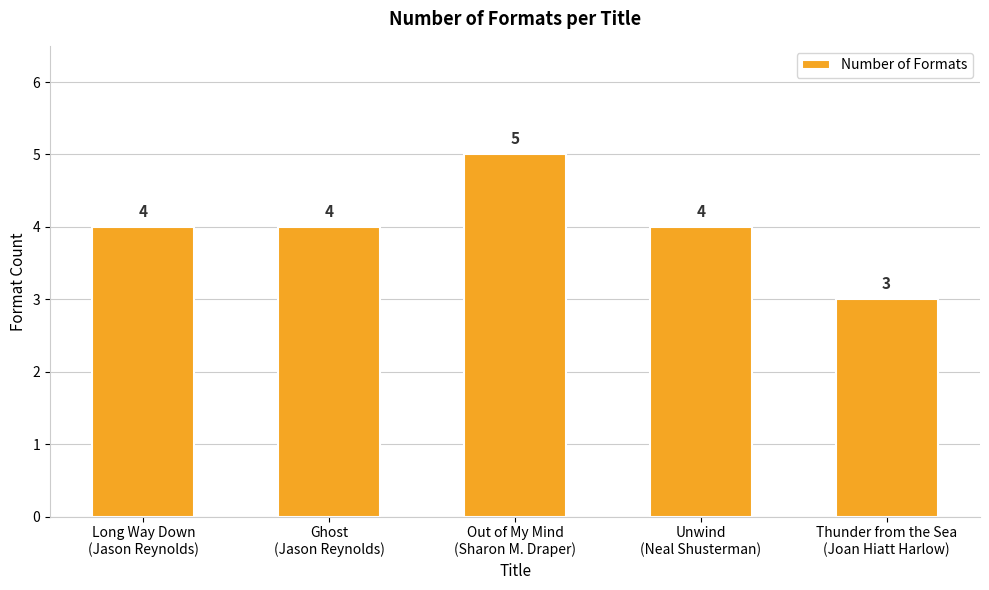

What is the smallest value displayed?

3